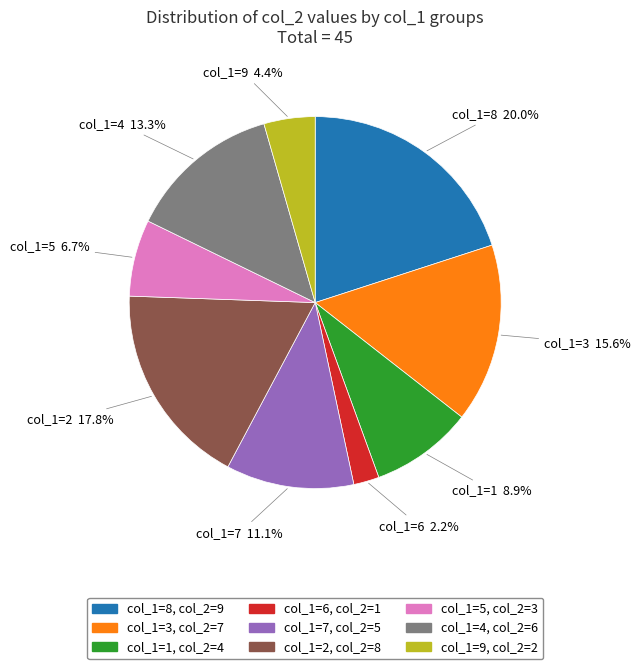

Does any single category account for the majority?

No